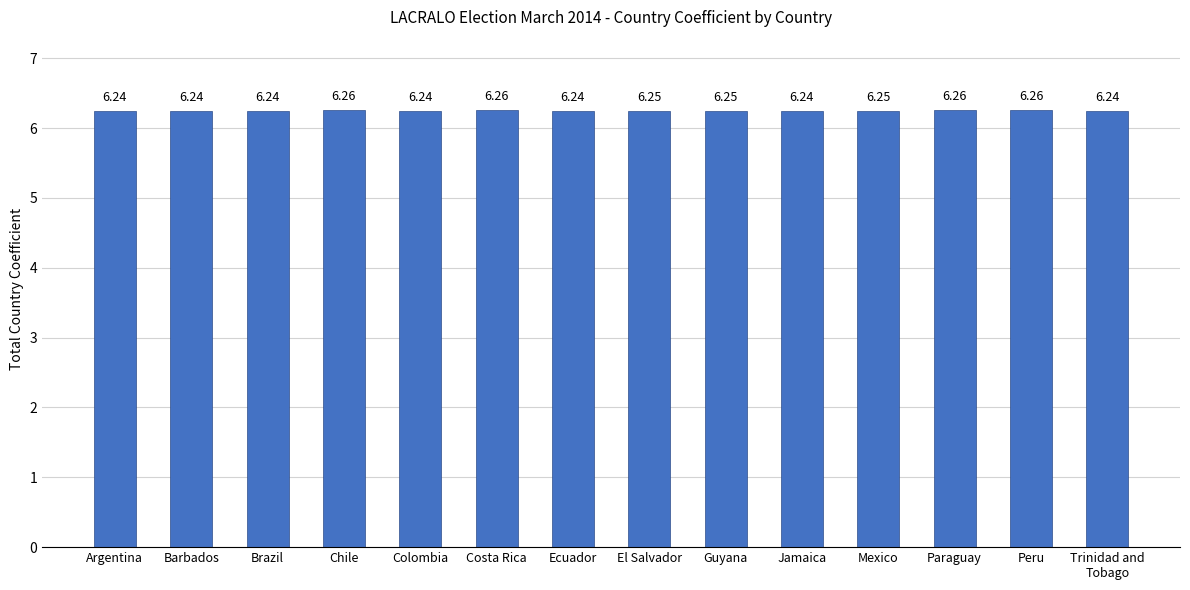

What is the label of the 8th bar from the right?

Ecuador